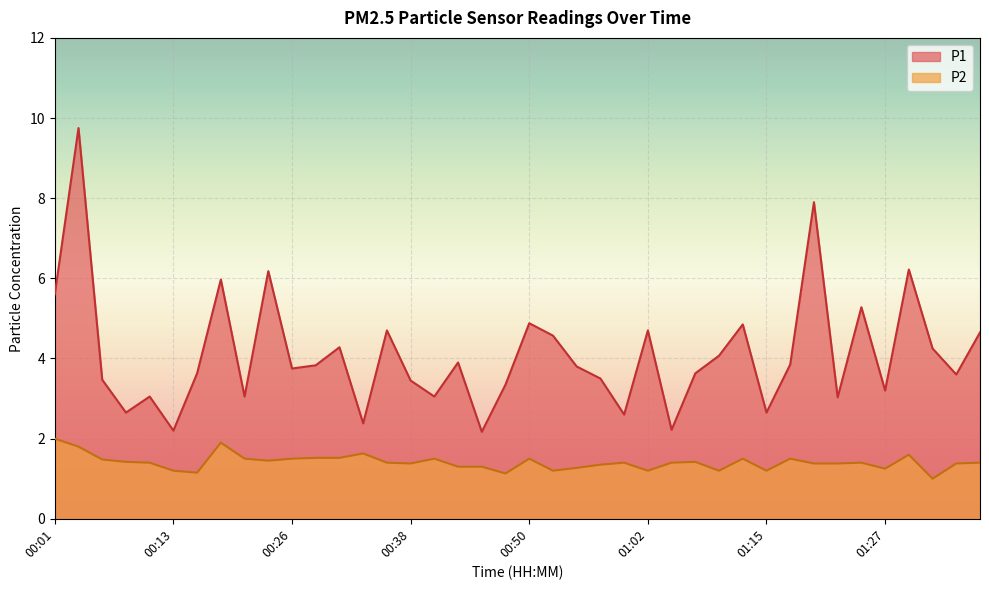

What is the minimum value for P2?

1.0